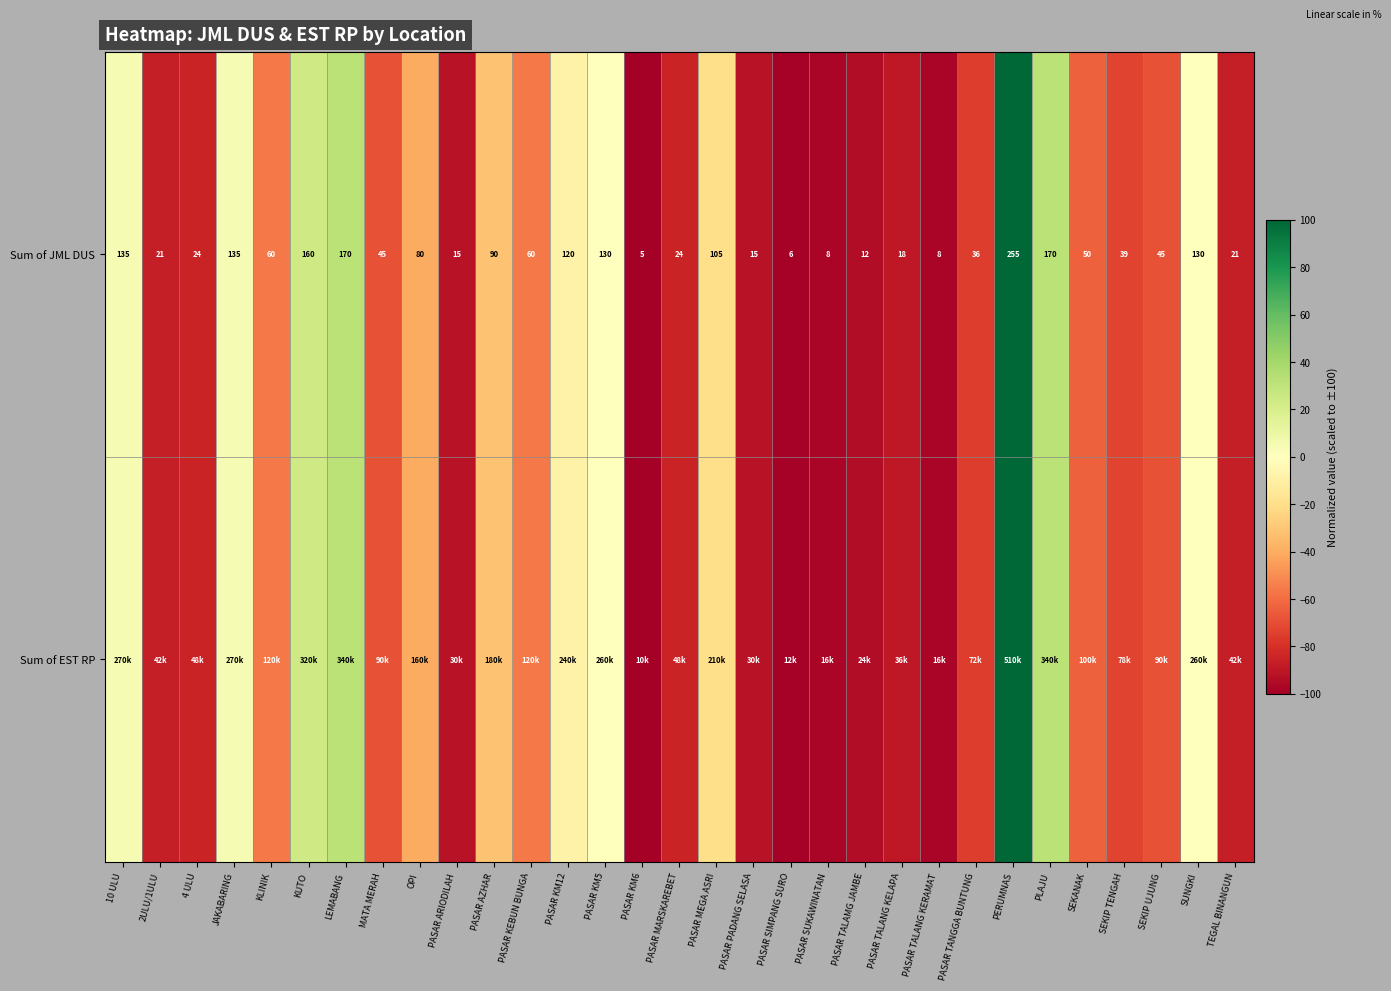

The Sum of JML DUS series shows 135.0 at 10 ULU. True or false?

True